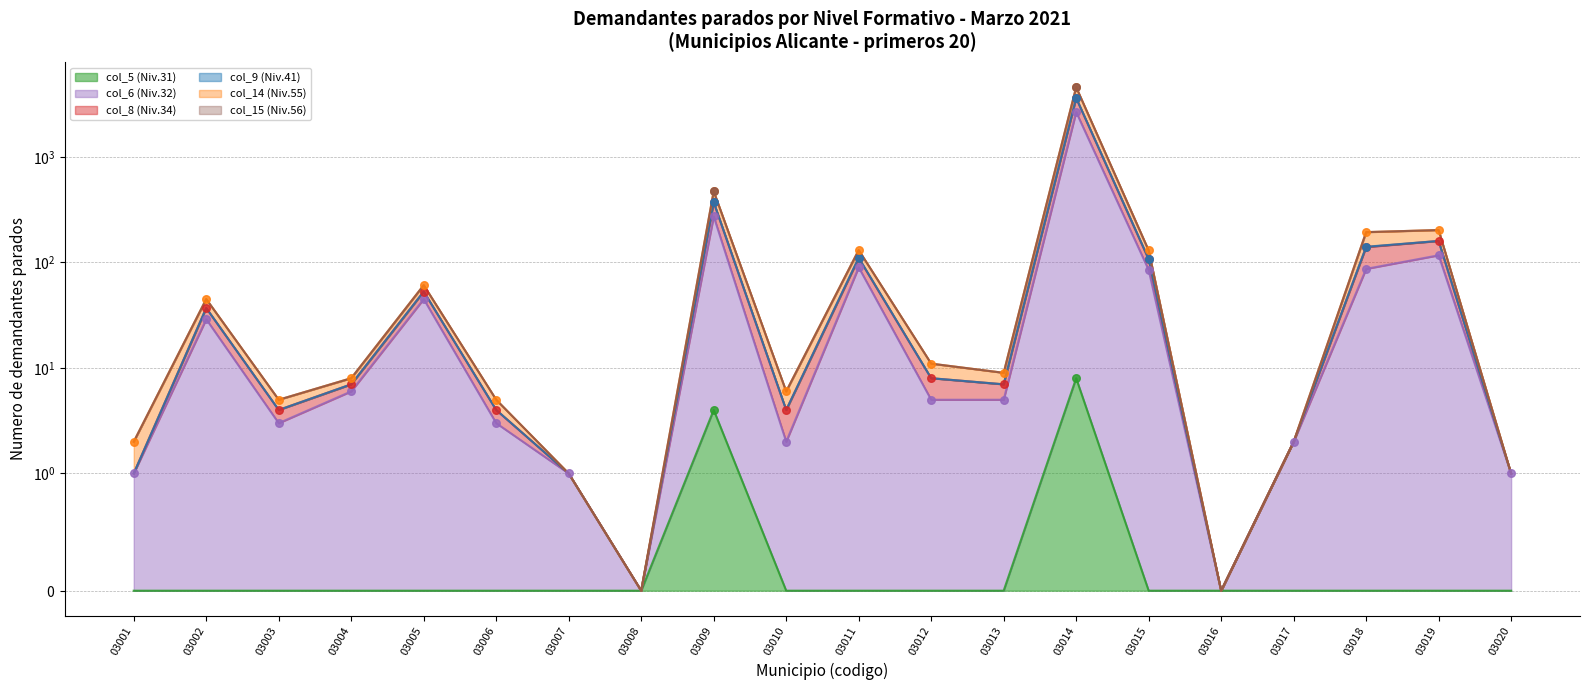

Which series has the largest Y range (max minus min)?

col_14 (Niv.55)